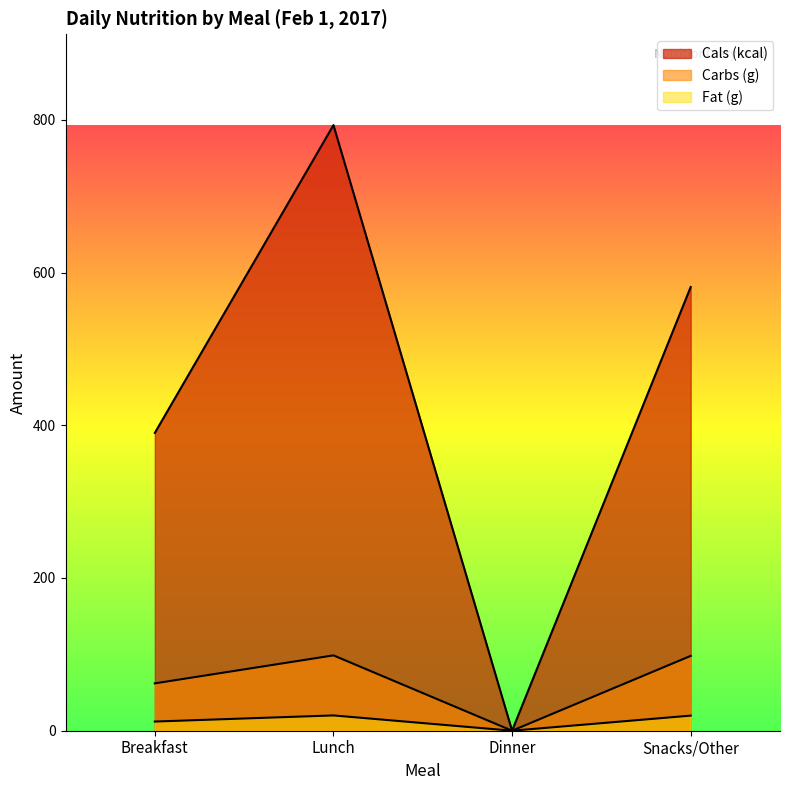

Which series has the largest total across all categories?

Cals (kcal)